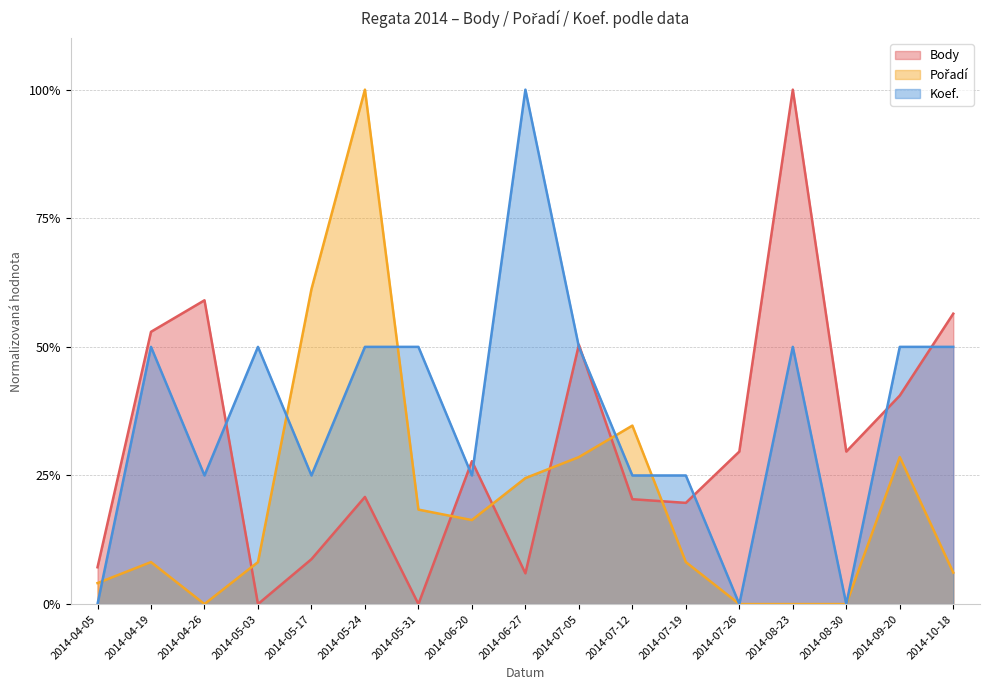

True or false: Body has more than 2 points higher than both neighbors.

True